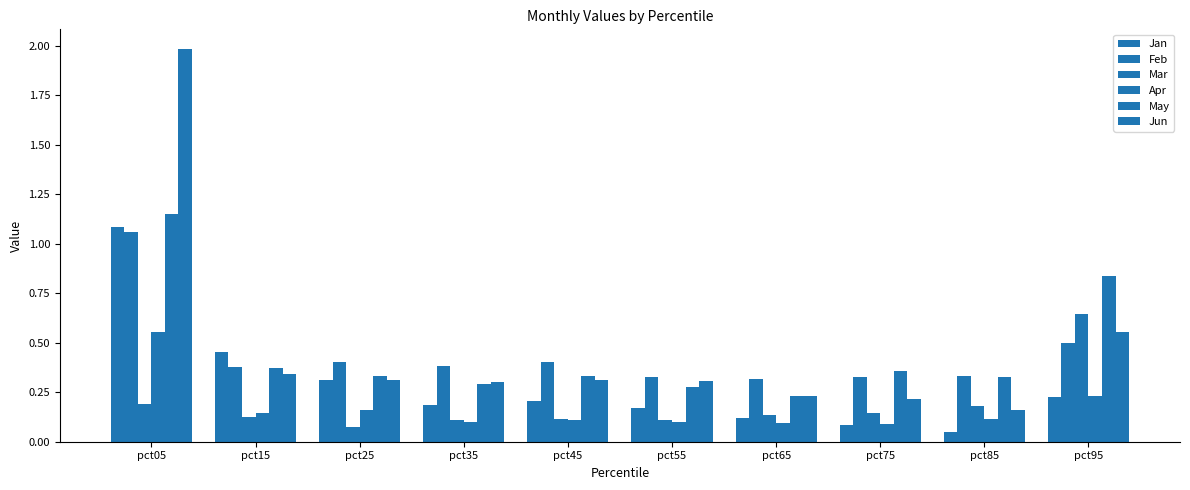

Where is Mar nearest to the value 0?

pct25